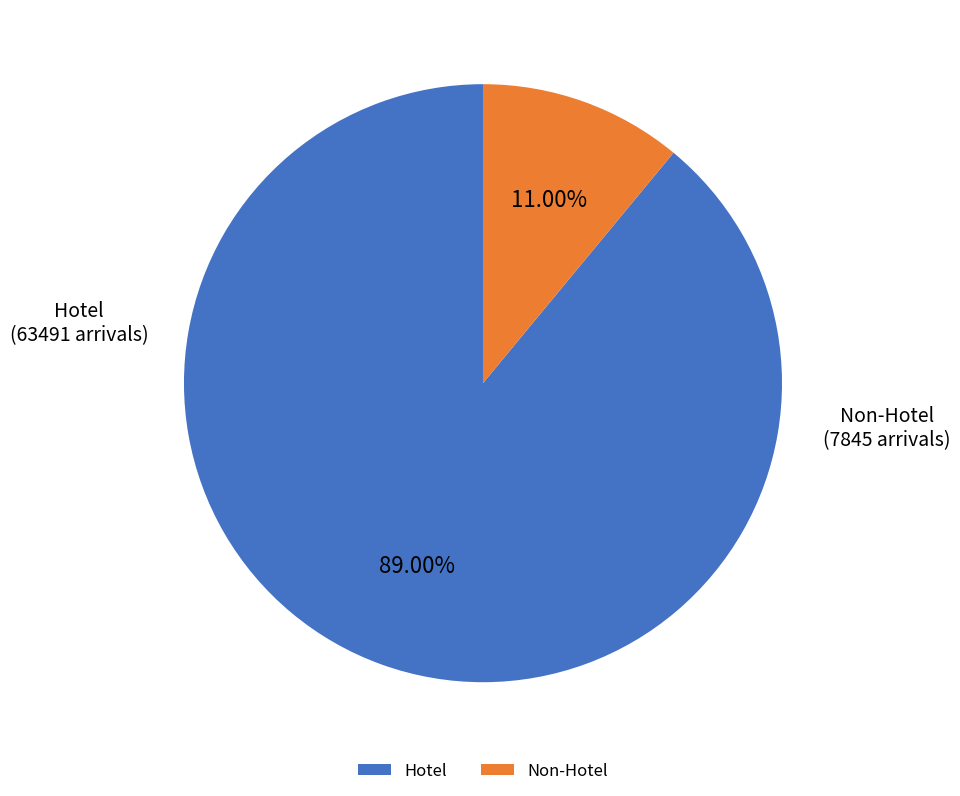

Combined, do Non-Hotel and Hotel account for over 50%?

Yes